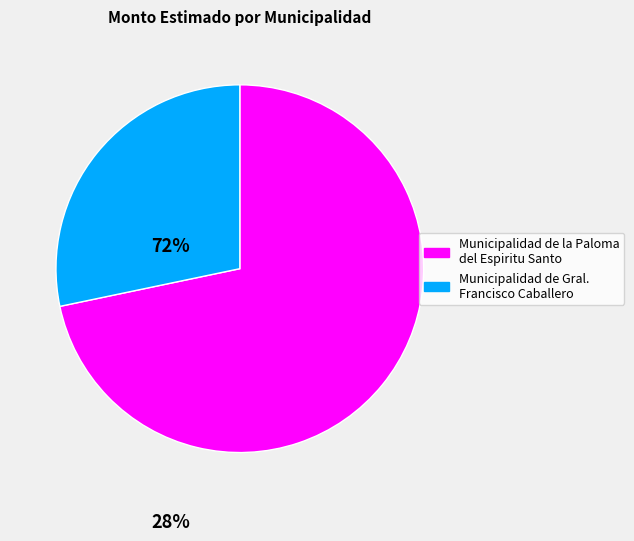

Is there a majority slice in this chart?

Yes